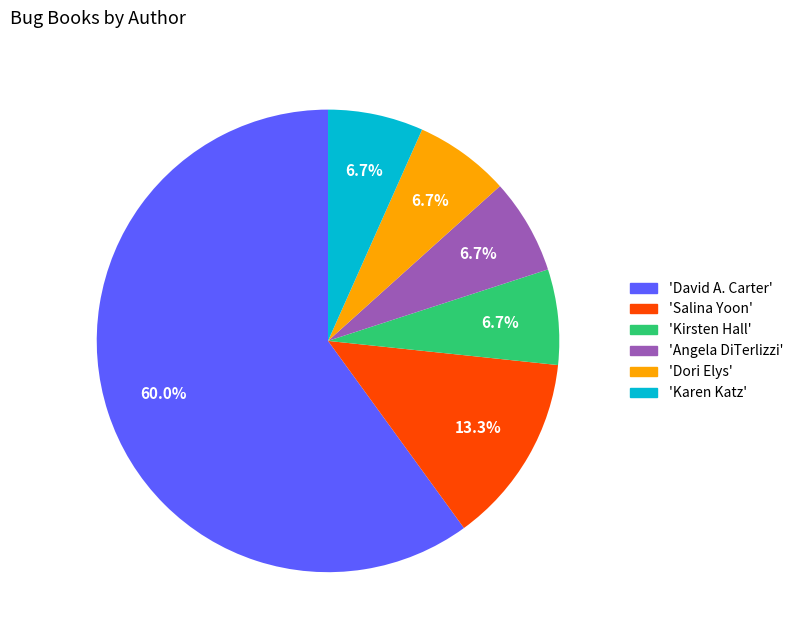

Which category has the biggest portion of the pie?

'David A. Carter'